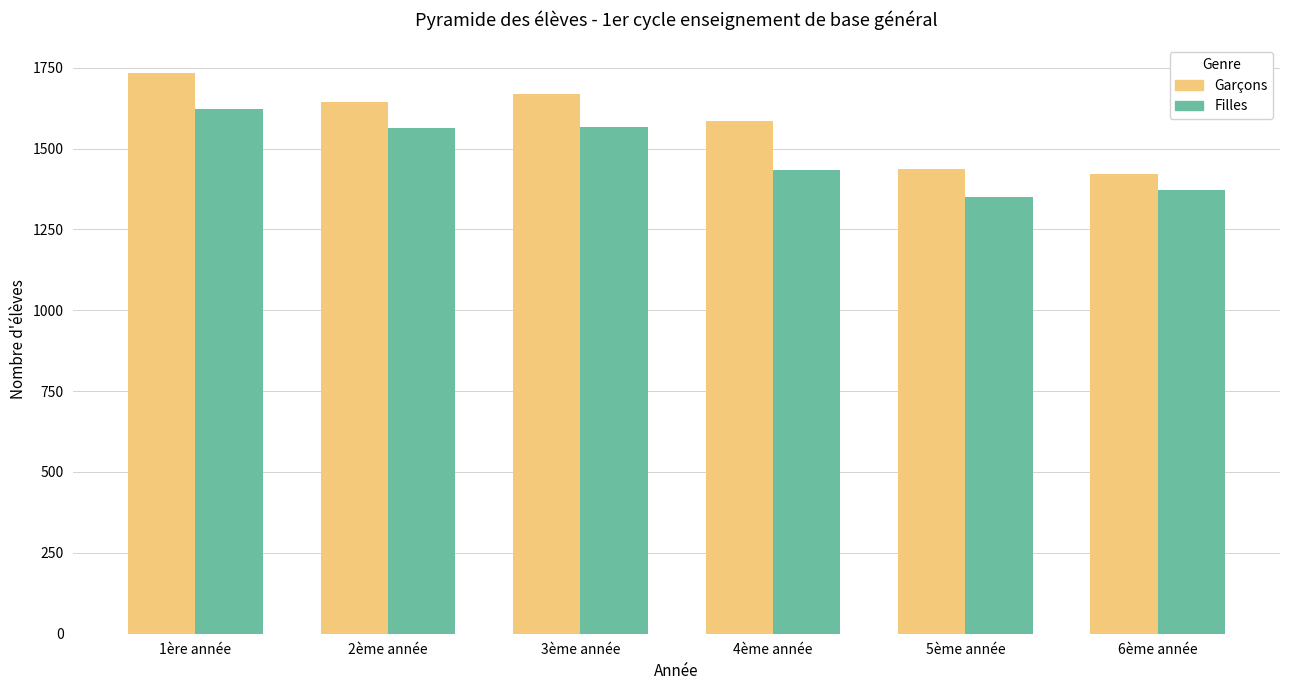

What position from the left is 1ère année?

1